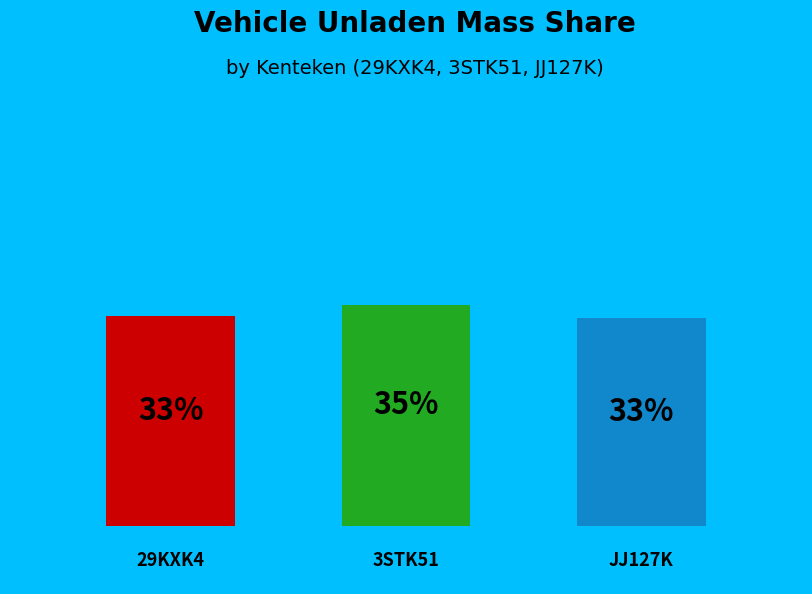

Combined, do 29KXK4 and JJ127K account for over 50%?

Yes